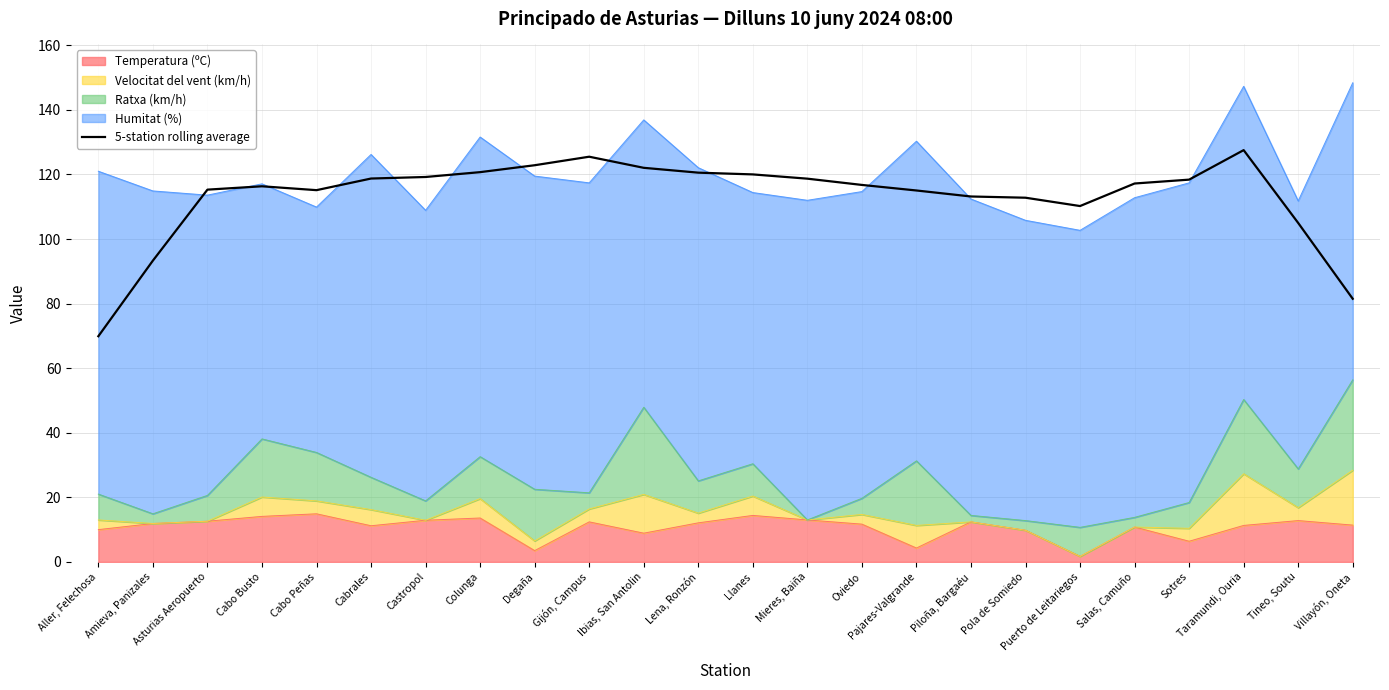

Reading right to left, extract all data points from this chart.

81.5	105.0	127.5	118.4	117.2	110.2	112.8	113.2	115.0	116.8	118.7	120.0	120.6	122.1	125.5	122.9	120.7	119.2	118.7	115.1	116.3	115.3	93.3	69.9